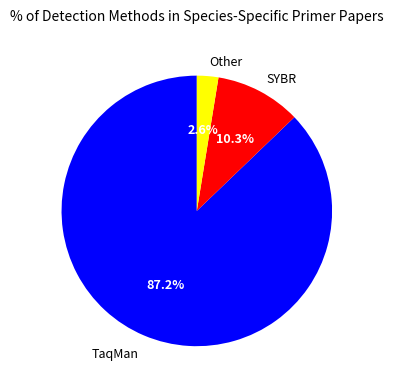

To the nearest percent, what percentage of the pie is SYBR?

10%